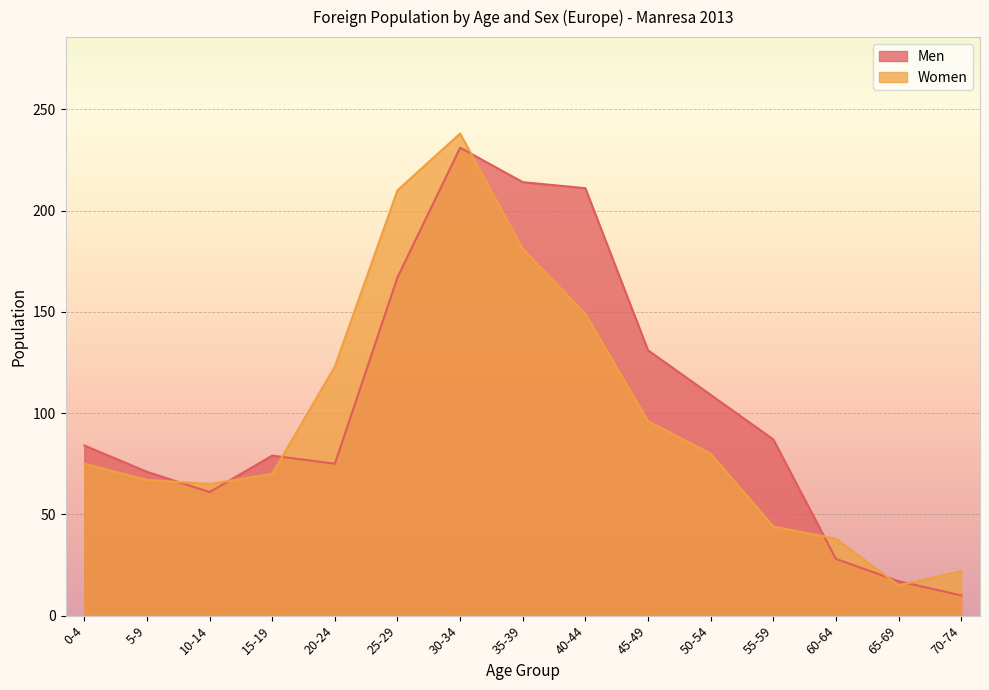

The value of Men at 70-74 is 10. True or false?

True